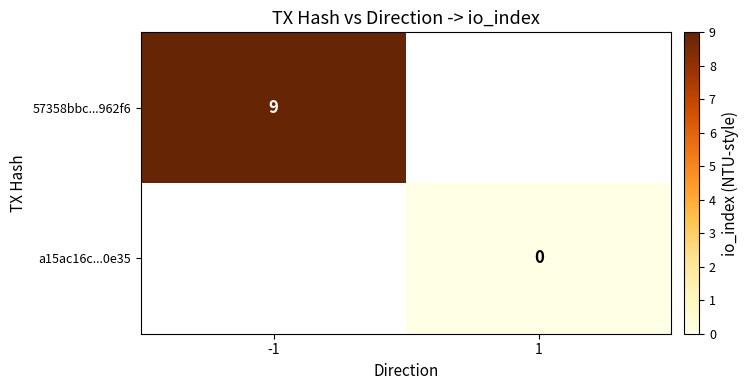

Is it true that 57358bbc...962f6 equals 3 at -1?

False